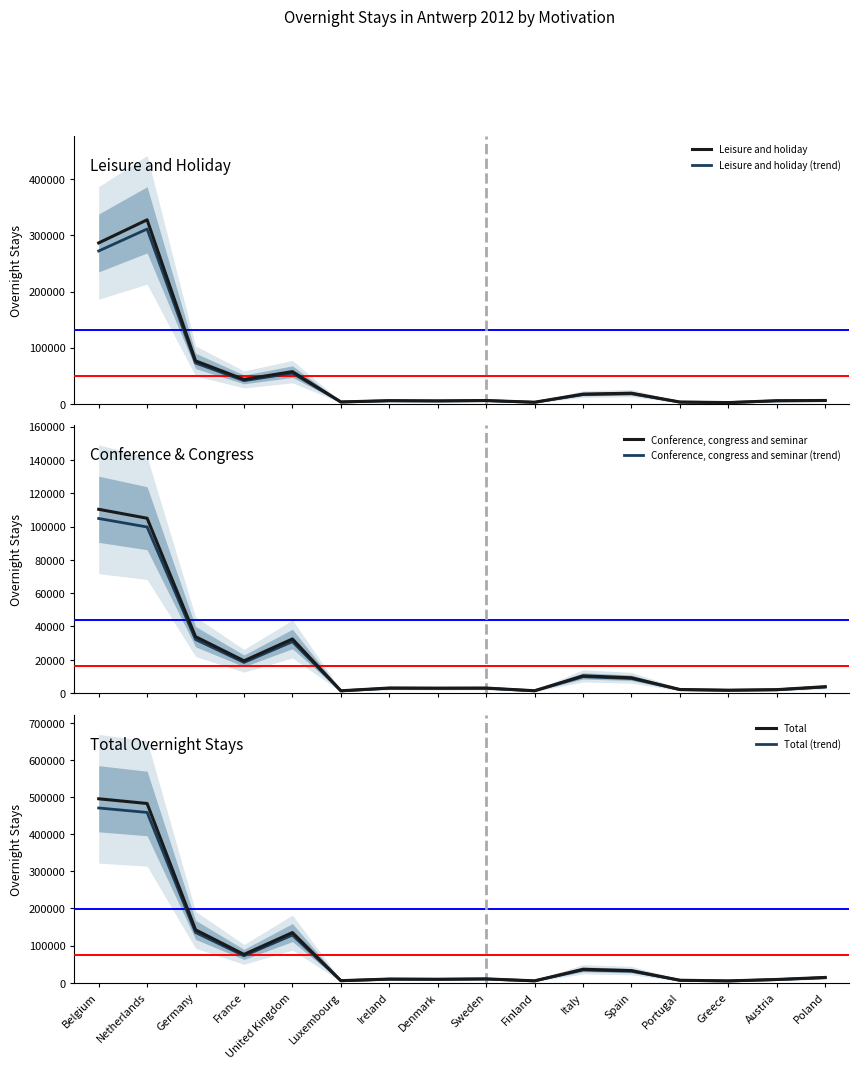

Is it true that Total (trend) equals 471066.0 at Belgium?

True